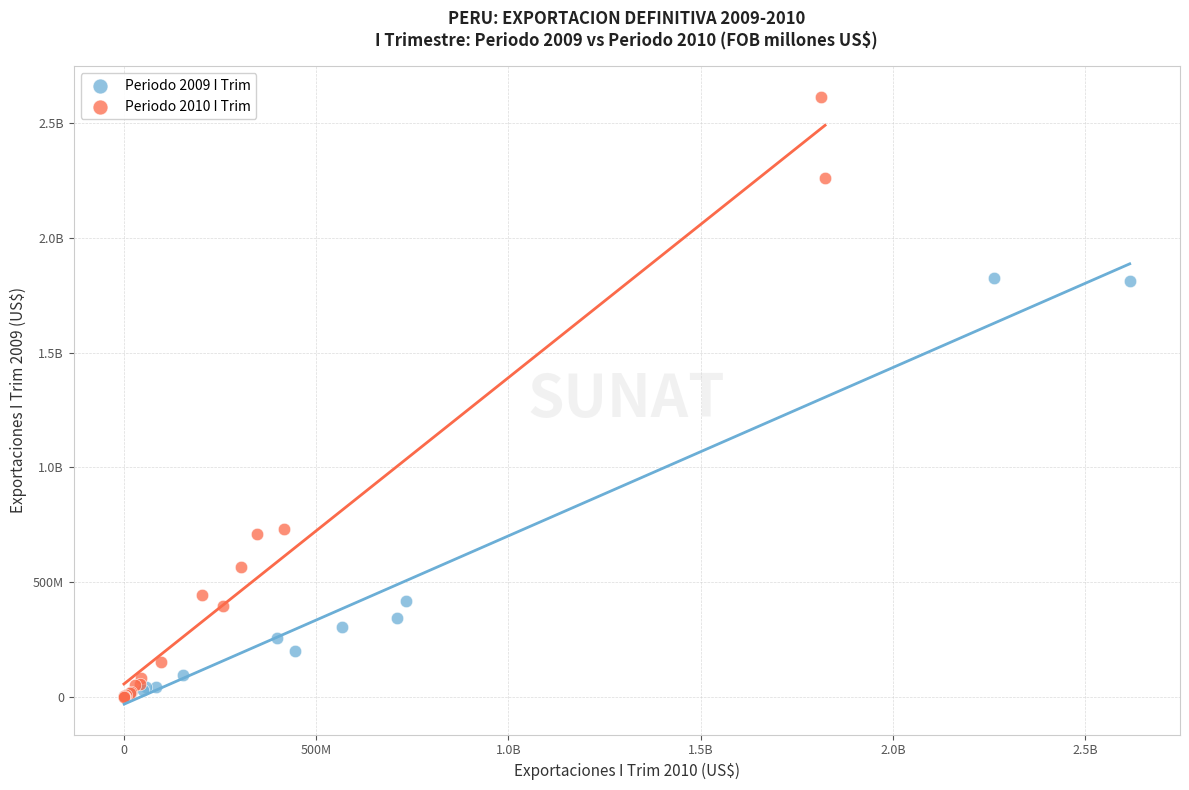

What are all the series names shown in the legend?

Periodo 2009 I Trim, Periodo 2010 I Trim